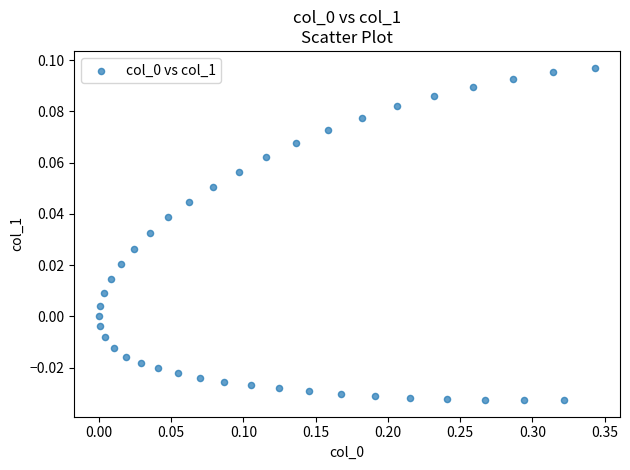

What is the range of X values (max minus min)?

0.3